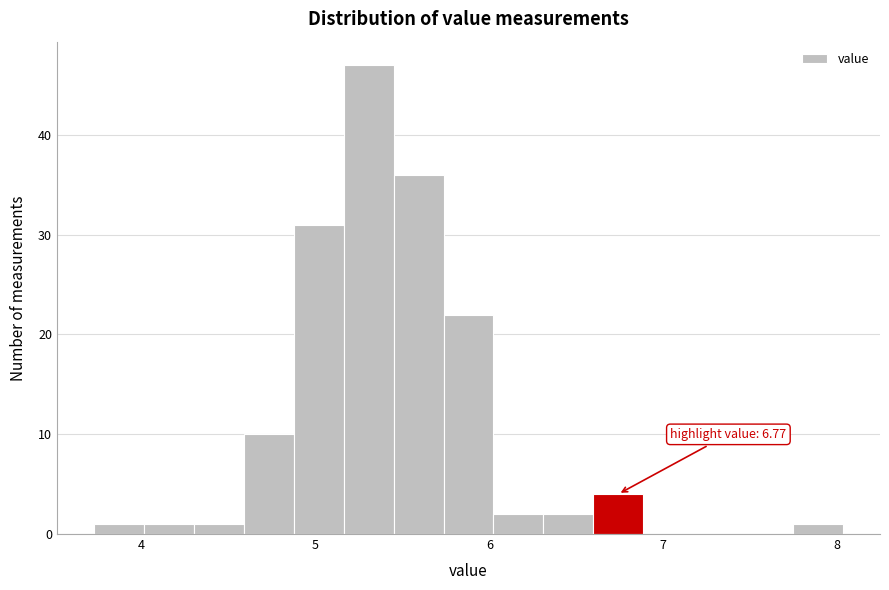

Around what value on the x-axis is the tallest bar? Give the approximate position of its centre, as read against the axis.

5.3